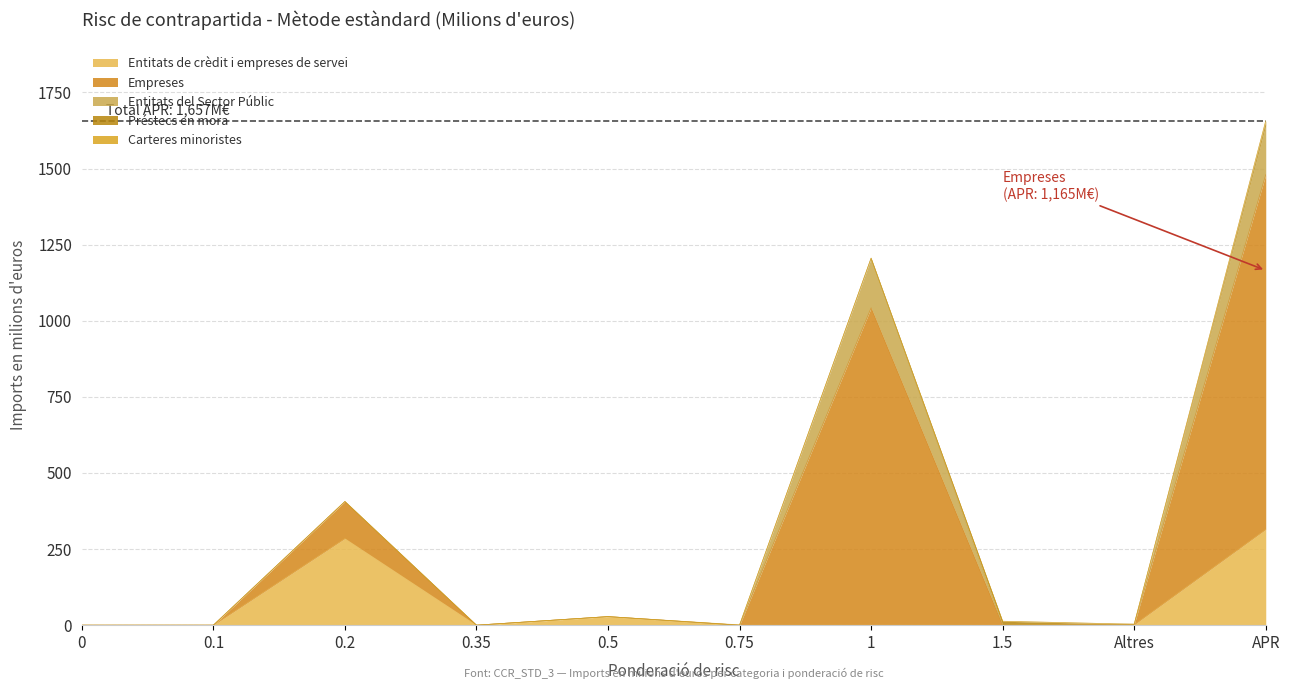

True or false: Préstecs en mora has a value of 21.8 at APR.

False